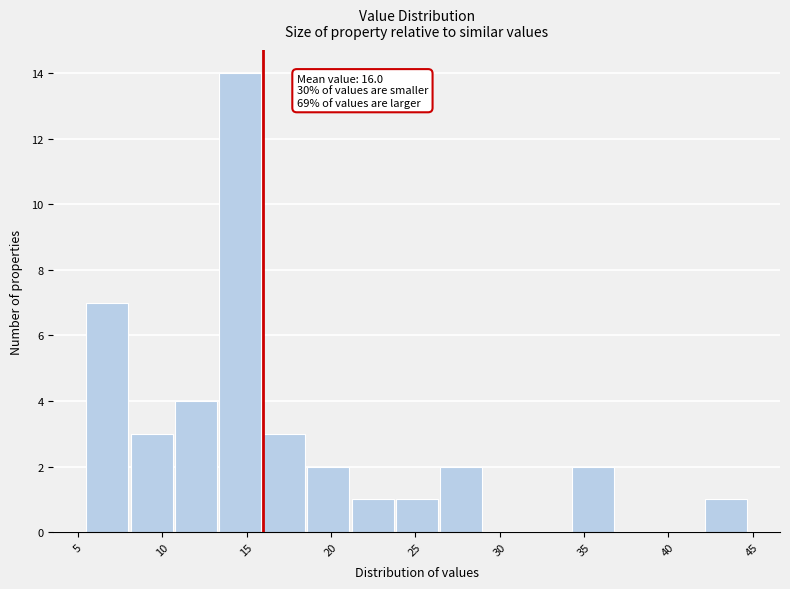

Over which range of the x-axis is the bar tallest?

13.5 to 16.0